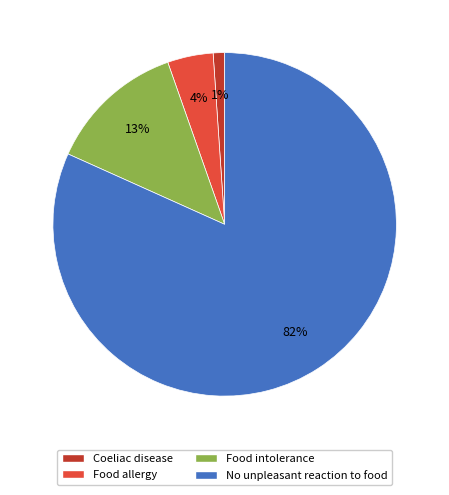

Which has a higher value, Food intolerance or Food allergy?

Food intolerance